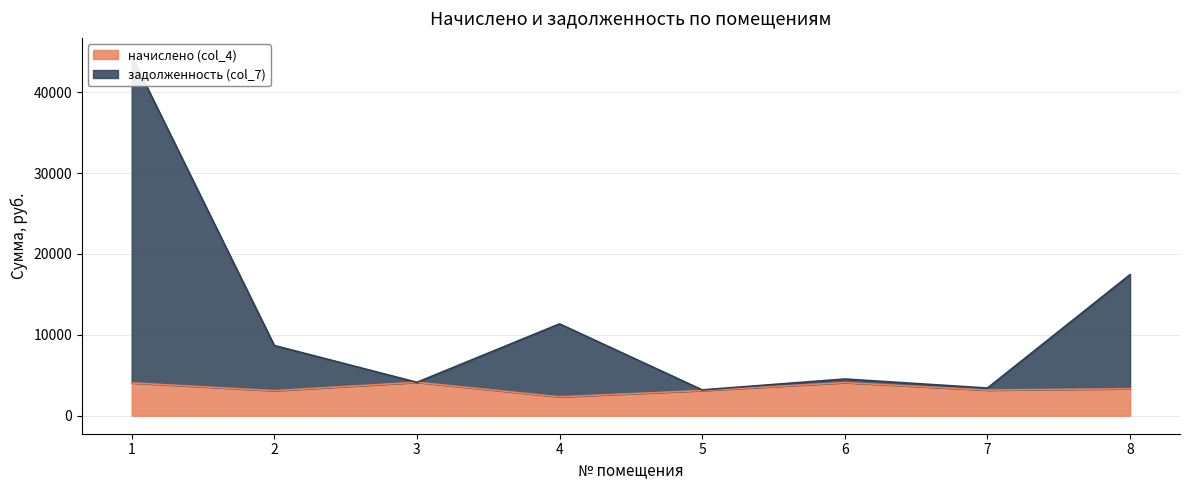

Is the value of начислено (col_4) at 6 greater than the value of задолженность (col_7) at 5?

Yes